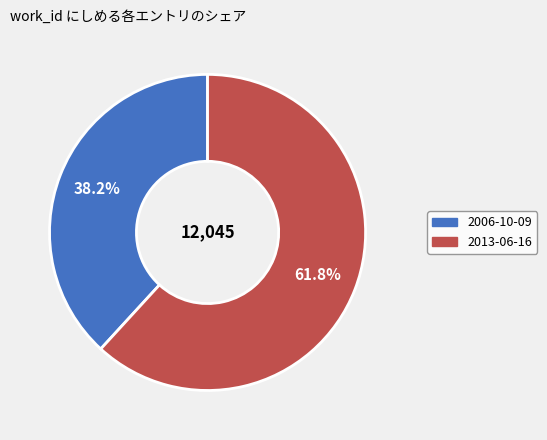

How many slices are in this pie chart?

2